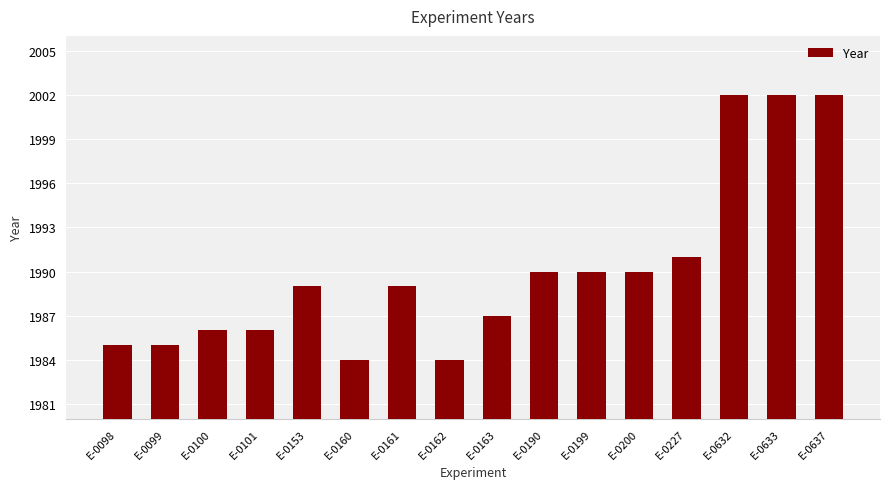

What is the difference between the second highest and minimum values?

18